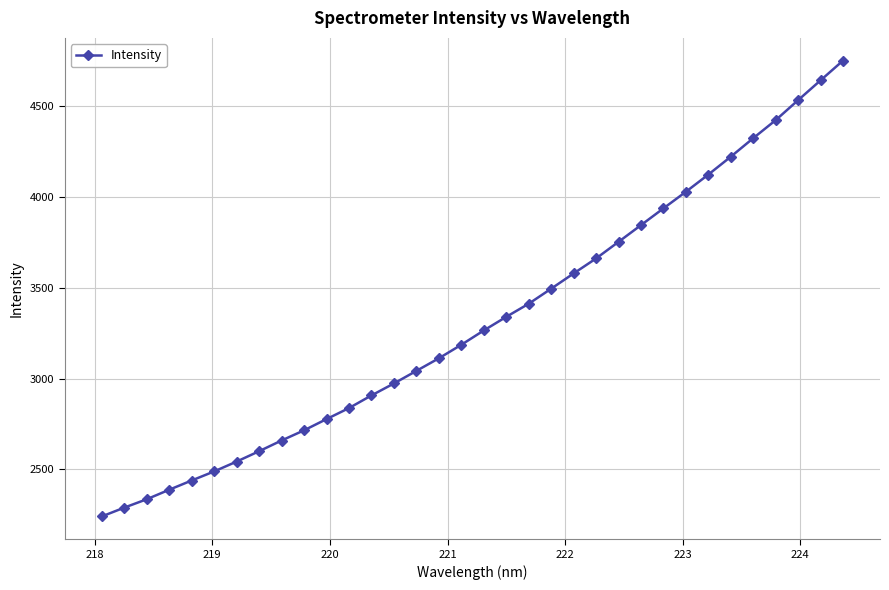

What is the smallest value displayed?

2239.6